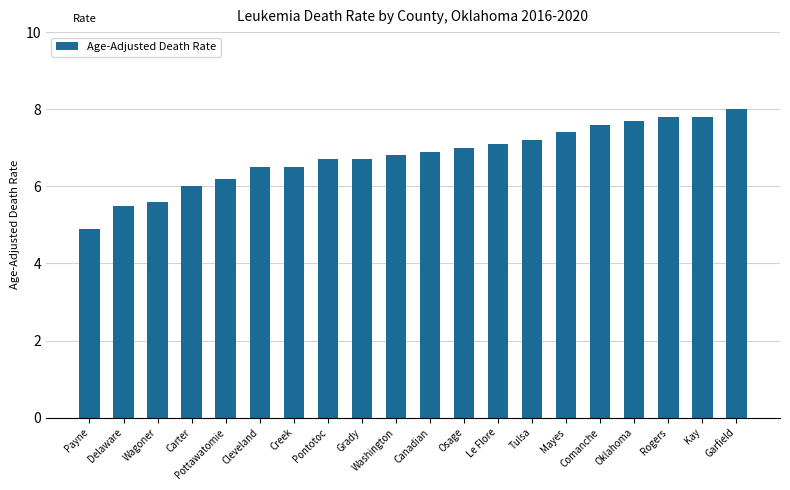

What is the smallest value displayed?

4.9